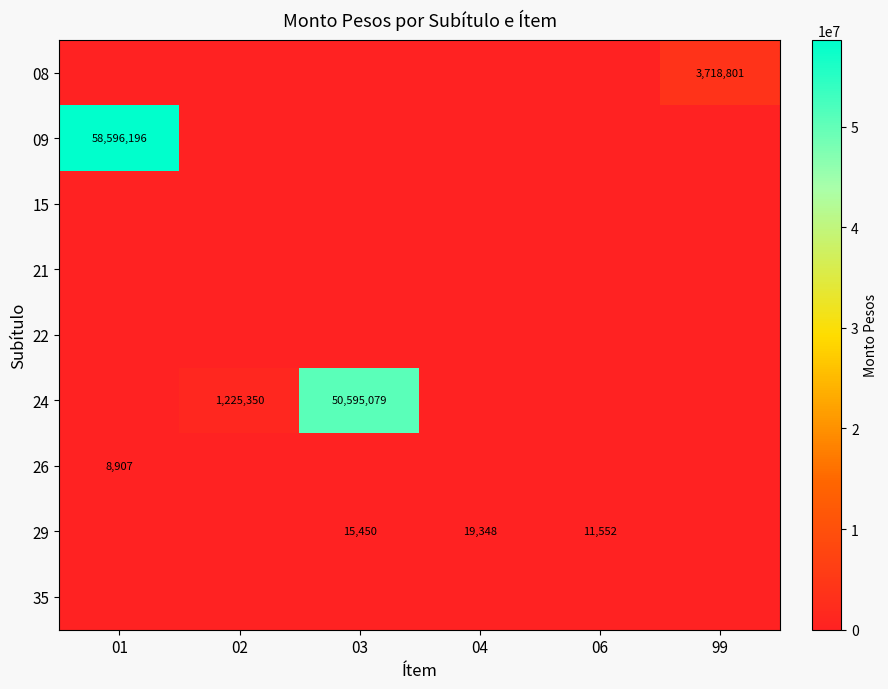

The value of 09 at 01 is 100962683. True or false?

False